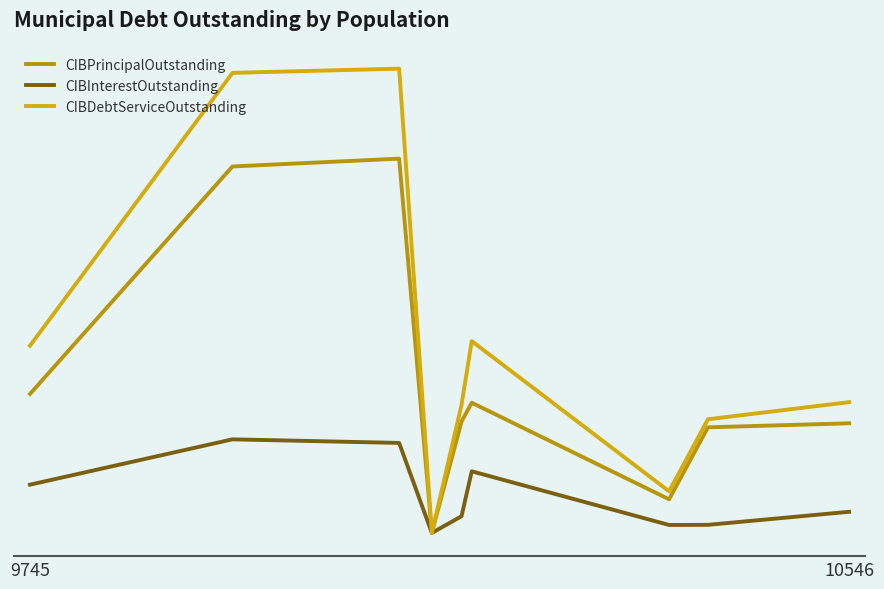

At how many categories does at least one series exceed 28549387?

2